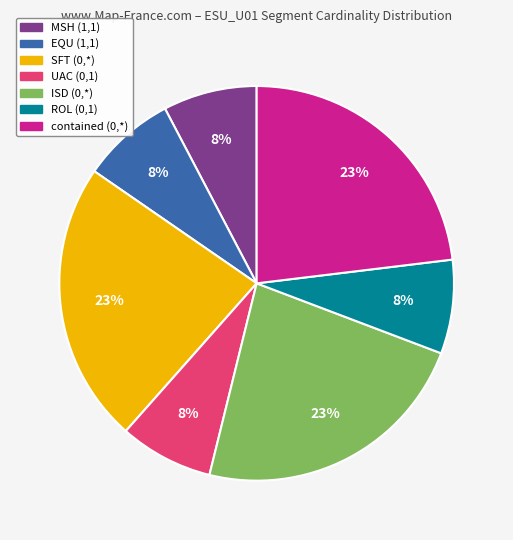

Do MSH and UAC together represent more than half of the pie?

No